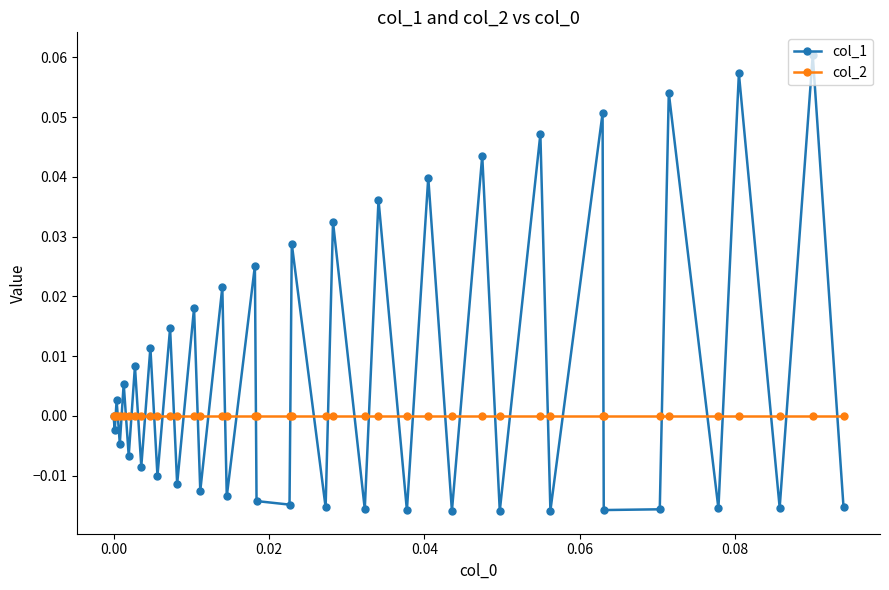

Which series has the widest spread of values?

col_1